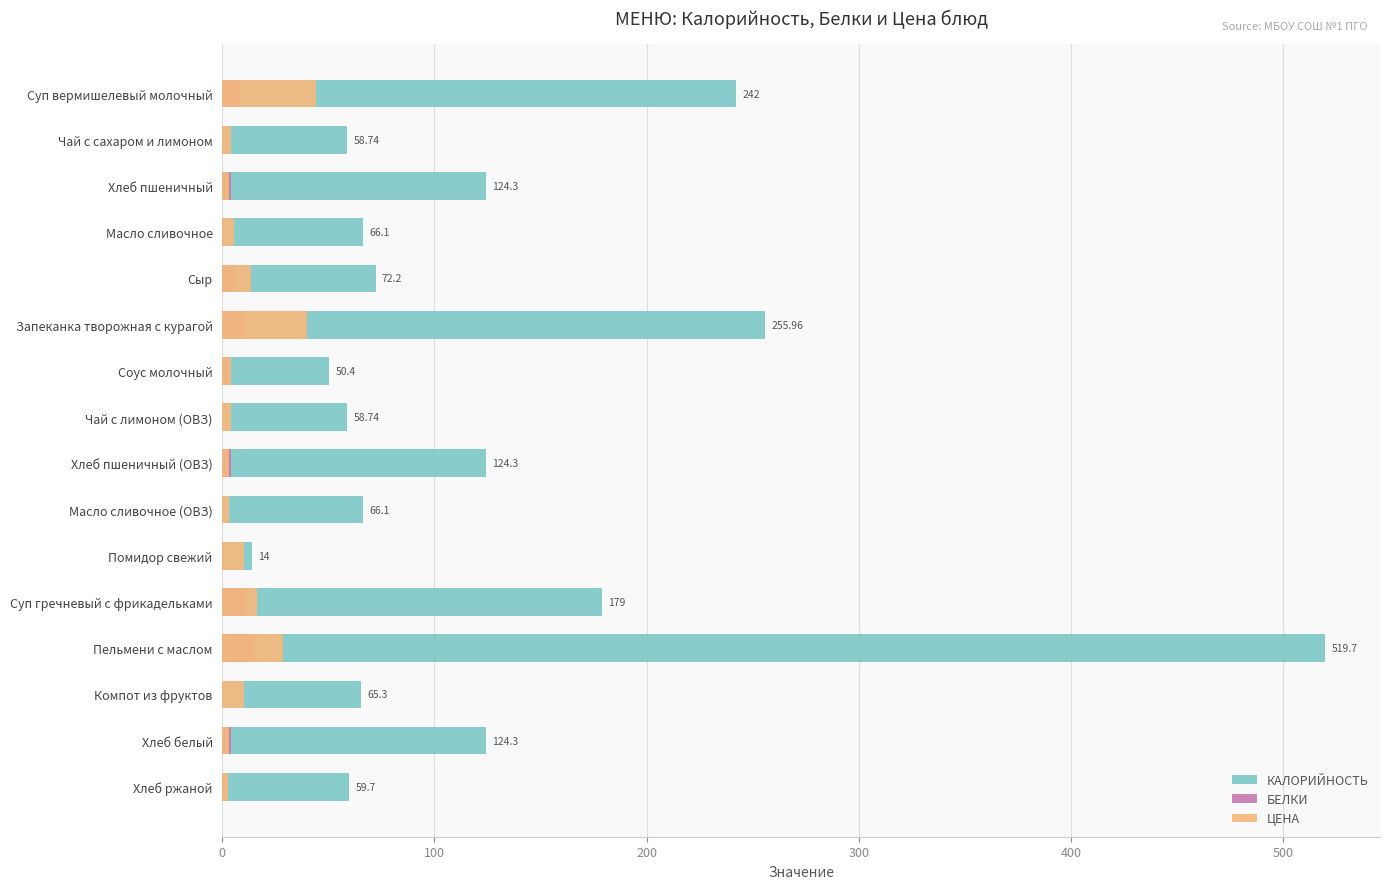

What is the difference between the highest and lowest values at Запеканка творожная с курагой?

245.4